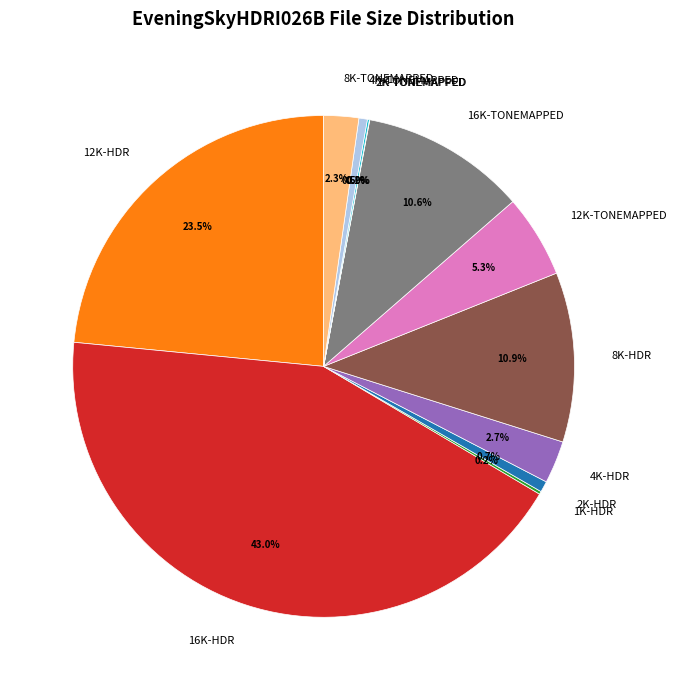

Is there a majority slice in this chart?

No